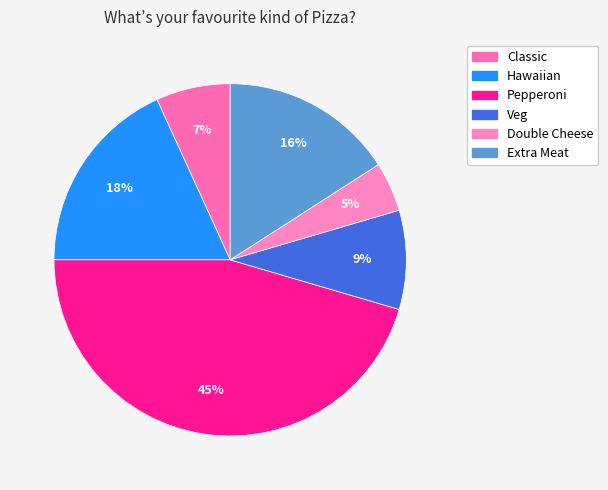

Which has a higher value, Veg or Pepperoni?

Pepperoni